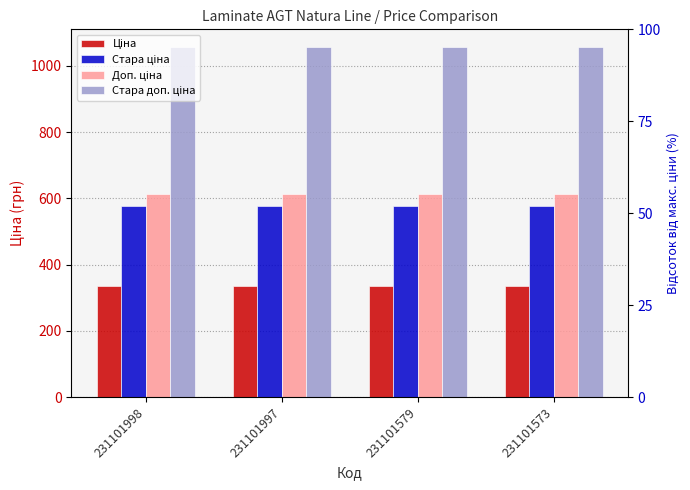

Which label corresponds to the largest value in the chart?

231101998